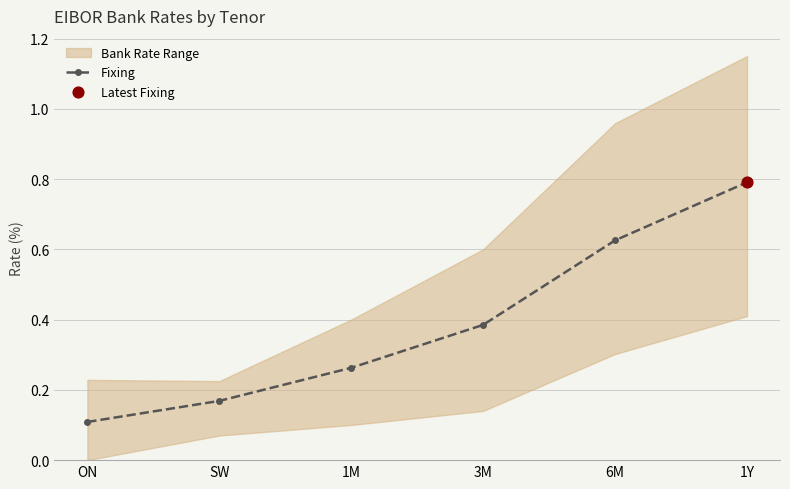

What is the change in value from 3M to 6M?

+0.2